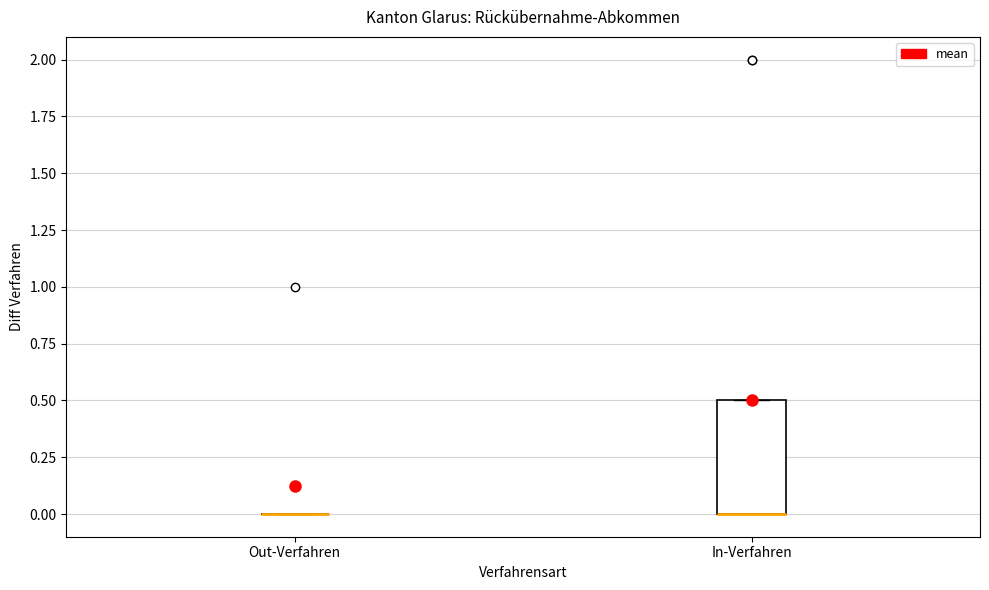

Reading left to right, read every box against the y-axis: the position of its median line, the range the box covers, and the ends of its whiskers. The values are not printed on the chart, so give them approximately, as read against the axis.

Out-Verfahren: box collapsed to a line at 0.0, whiskers 0.0 to 0.0
In-Verfahren: median 0.0 (drawn on the box's lower edge), box 0.0 to 0.5, whiskers 0.0 to 0.5